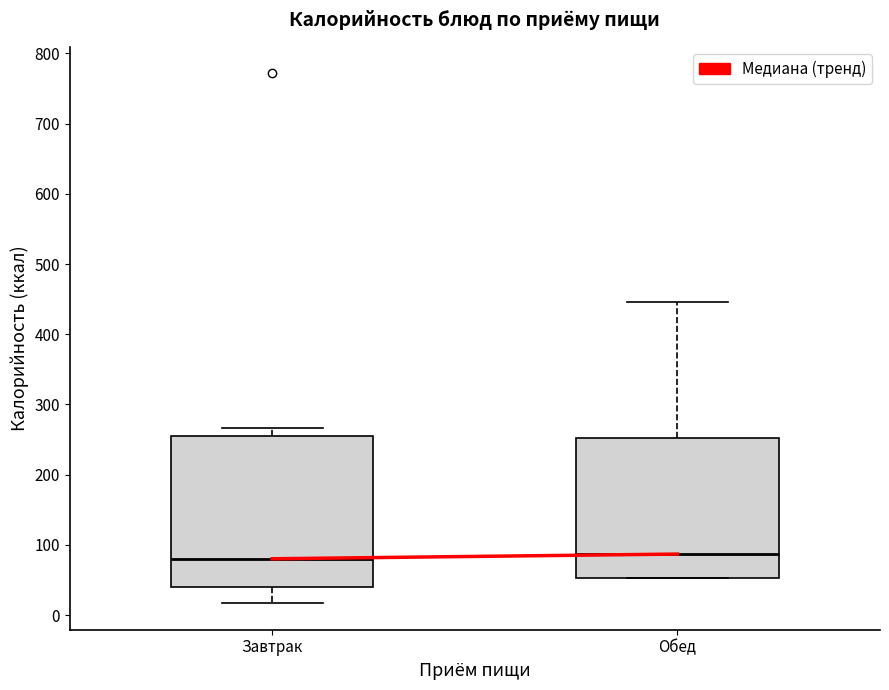

Which box is the tallest, from its lower edge to its upper edge?

Завтрак